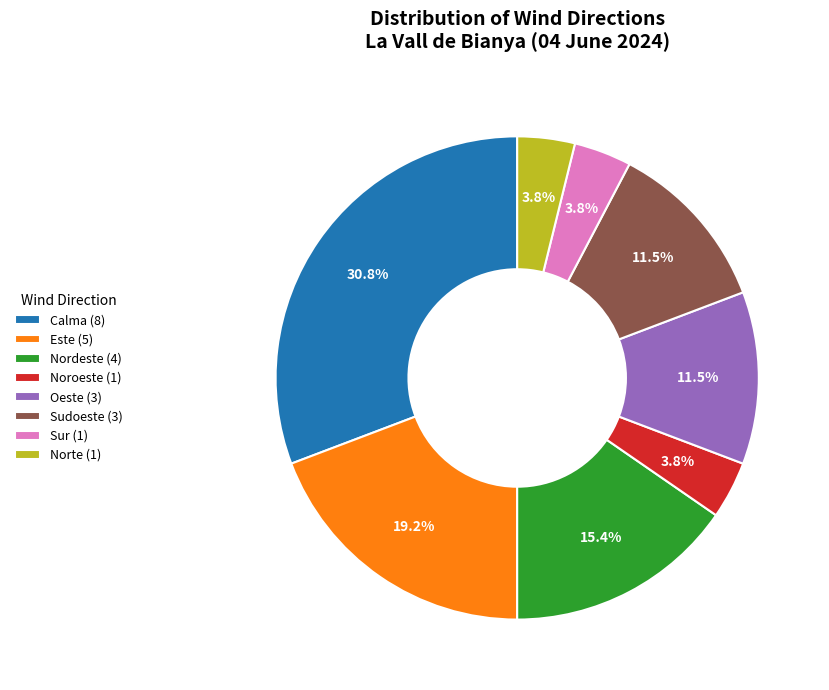

Is the sum of Noroeste (1) and Oeste (3) greater than half?

No